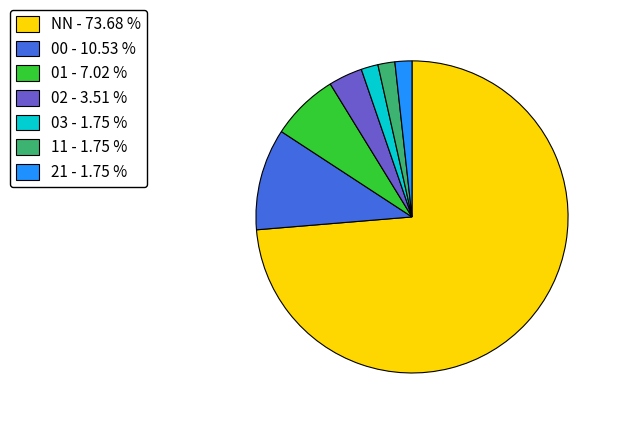

How many segments does this pie chart have?

7